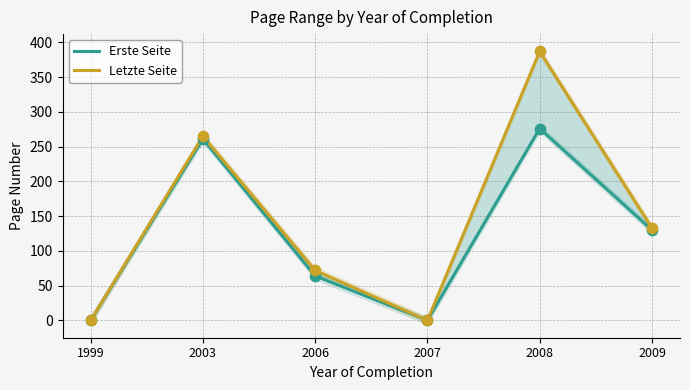

At how many categories does at least one series exceed 2?

4